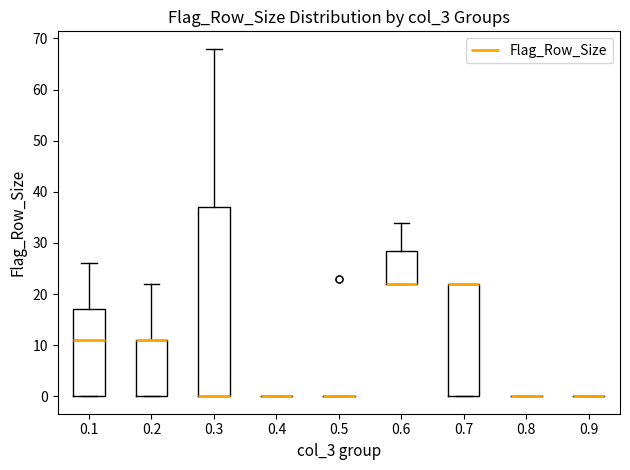

Reading left to right, read every box against the y-axis: the position of its median line, the range the box covers, and the ends of its whiskers. The values are not printed on the chart, so give them approximately, as read against the axis.

0.1: median 11, box 0 to 17, whiskers 0 to 26
0.2: median 11 (drawn on the box's upper edge), box 0 to 11, whiskers 0 to 22
0.3: median 0 (drawn on the box's lower edge), box 0 to 37, whiskers 0 to 68
0.4: box collapsed to a line at 0, whiskers 0 to 0
0.5: box collapsed to a line at 0, whiskers 0 to 0
0.6: median 22 (drawn on the box's lower edge), box 22 to 29, whiskers 22 to 34
0.7: median 22 (drawn on the box's upper edge), box 0 to 22, whiskers 0 to 22
0.8: box collapsed to a line at 0, whiskers 0 to 0
0.9: box collapsed to a line at 0, whiskers 0 to 0